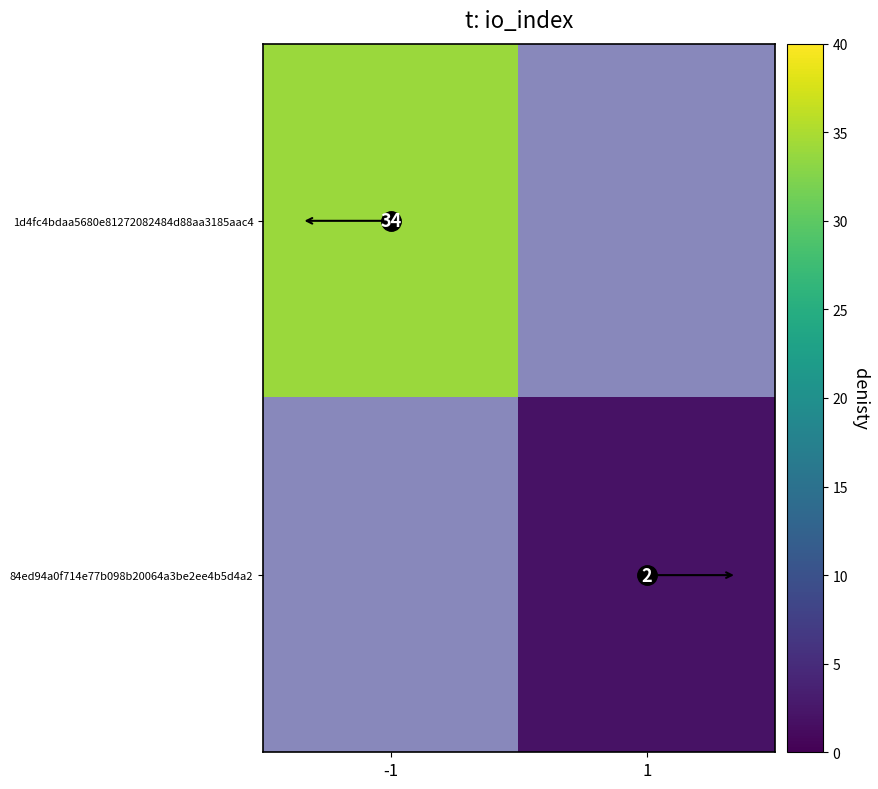

What is the greatest value displayed?

34.0